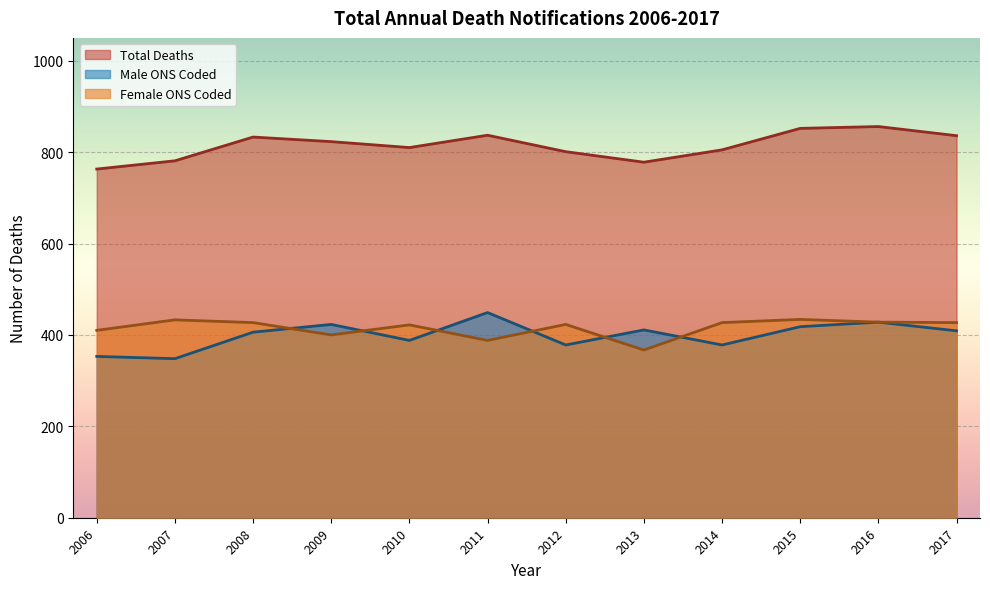

In Female ONS Coded, how many points are lower than both neighbors (excluding endpoints)?

3